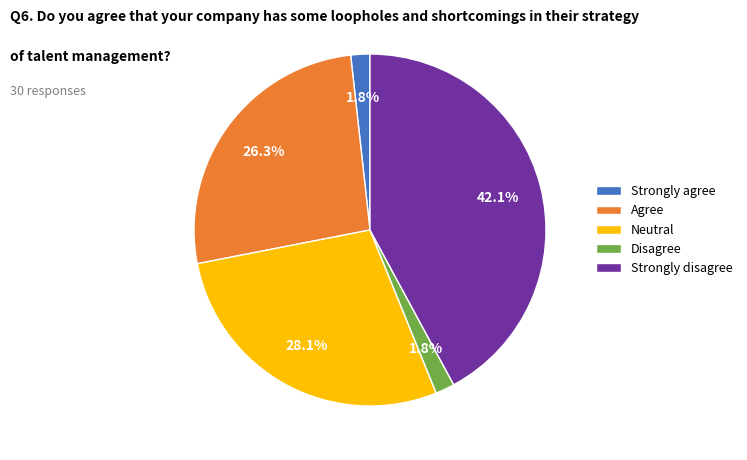

Count the number of slices in the pie.

5